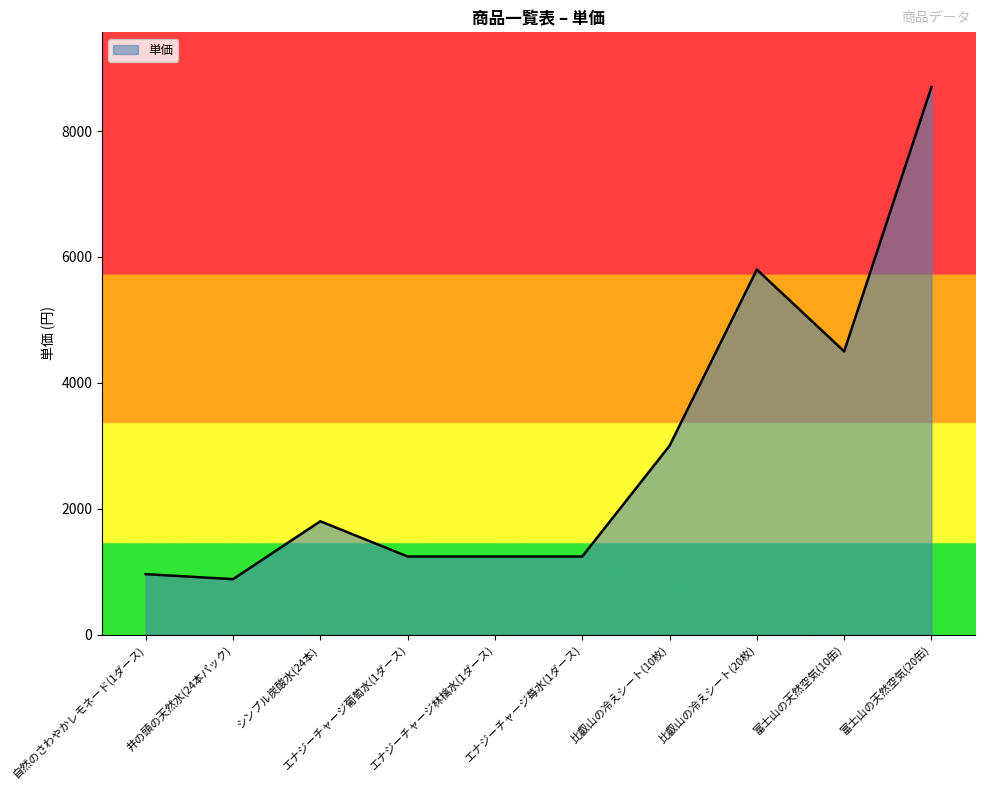

What position from the right is 比叡山の冷えシート(20枚)?

3